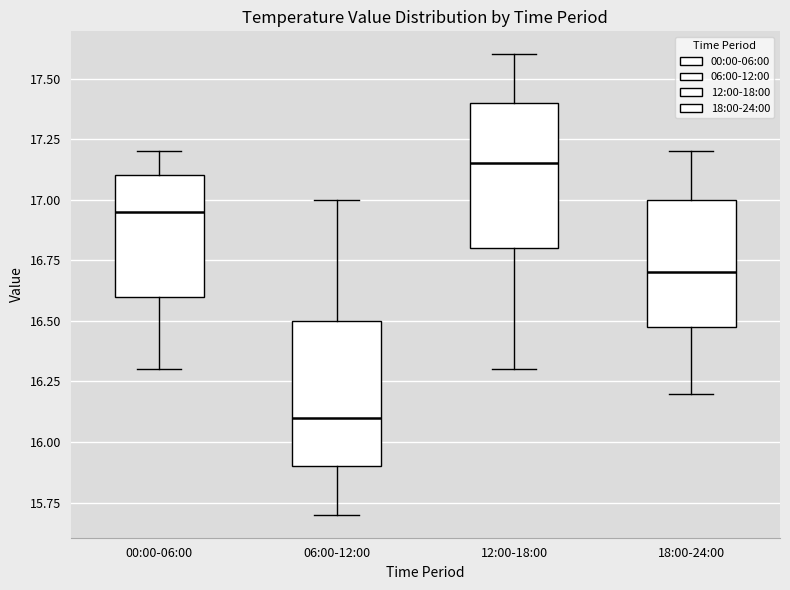

Reading left to right, transcribe this box plot: for each box, give where its median line is, the range the box spans, and where its two whiskers end, as read against the y-axis. The values are not printed on the chart, so give them approximately, as read against the axis.

00:00-06:00: median 16.95, box 16.60 to 17.10, whiskers 16.30 to 17.20
06:00-12:00: median 16.10, box 15.90 to 16.50, whiskers 15.70 to 17.00
12:00-18:00: median 17.15, box 16.80 to 17.40, whiskers 16.30 to 17.60
18:00-24:00: median 16.70, box 16.50 to 17.00, whiskers 16.20 to 17.20